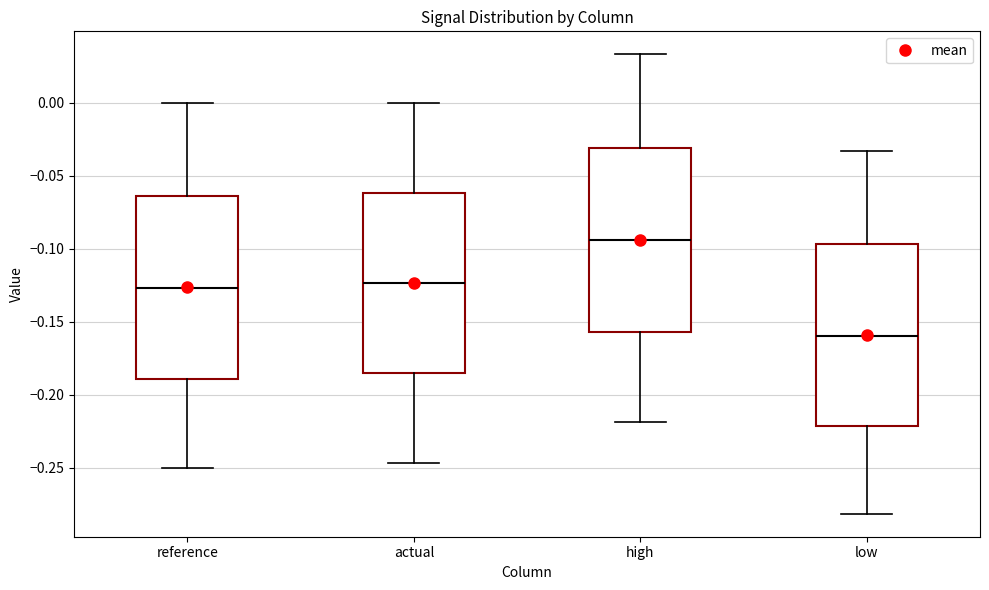

Reading left to right, read every box against the y-axis: the position of its median line, the range the box covers, and the ends of its whiskers. The values are not printed on the chart, so give them approximately, as read against the axis.

reference: median -0.125, box -0.190 to -0.065, whiskers -0.250 to 0.000
actual: median -0.125, box -0.185 to -0.060, whiskers -0.245 to 0.000
high: median -0.095, box -0.155 to -0.030, whiskers -0.220 to 0.035
low: median -0.160, box -0.220 to -0.095, whiskers -0.280 to -0.035